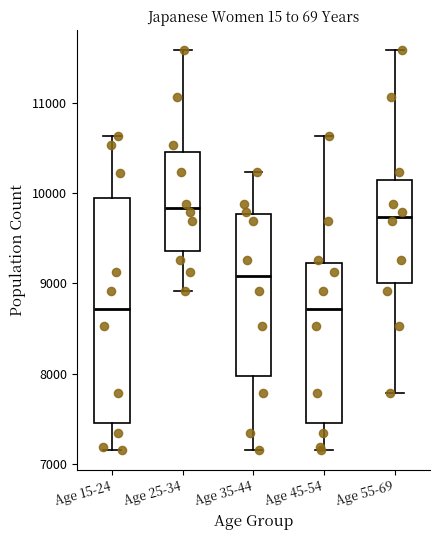

Reading left to right, read every box against the y-axis: the position of its median line, the range the box covers, and the ends of its whiskers. The values are not printed on the chart, so give them approximately, as read against the axis.

Age 15-24: median 8700, box 7400 to 10000, whiskers 7200 to 10600
Age 25-34: median 9800, box 9400 to 10500, whiskers 8900 to 11600
Age 35-44: median 9100, box 8000 to 9800, whiskers 7200 to 10200
Age 45-54: median 8700, box 7400 to 9200, whiskers 7200 to 10600
Age 55-69: median 9700, box 9000 to 10200, whiskers 7800 to 11600